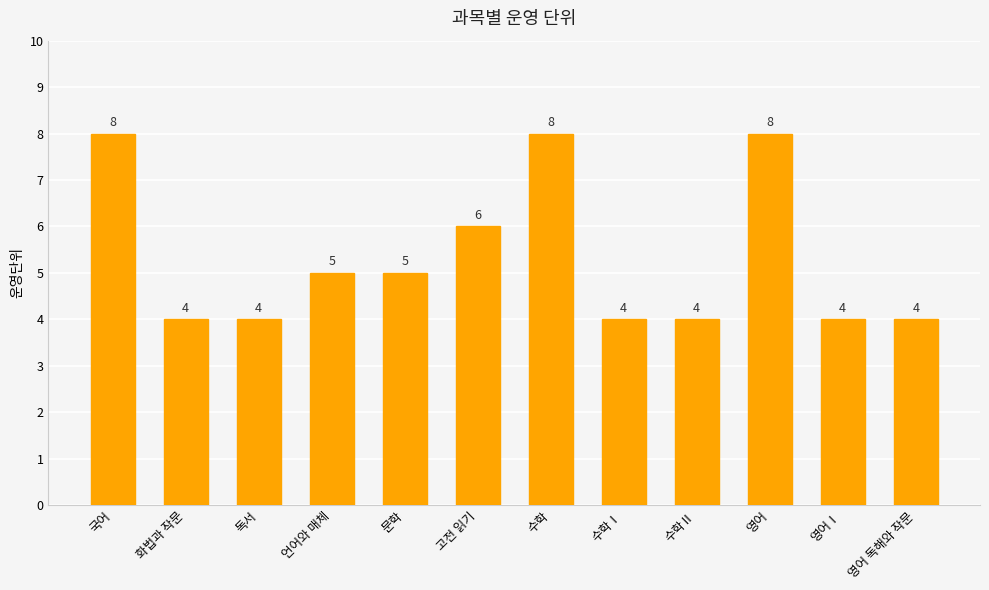

What is the label of the 5th bar from the left?

문학